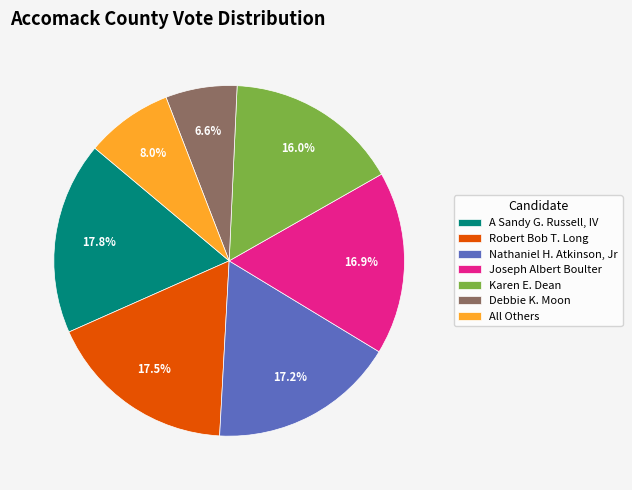

Is it true that Nathaniel H. Atkinson, Jr is 17% of the pie?

True